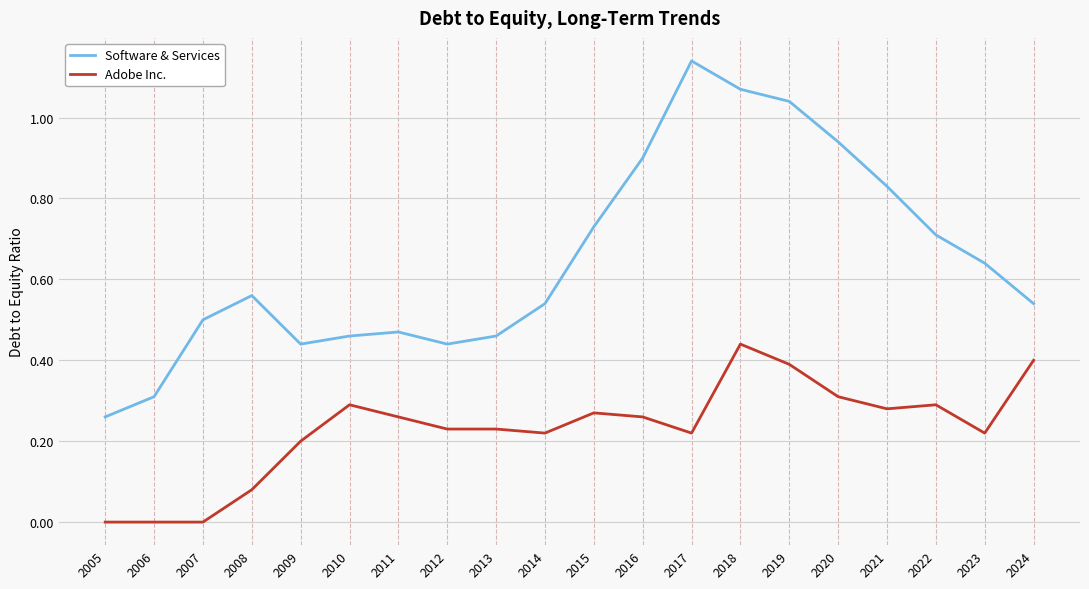

Is it true that Software & Services equals 0.8 at 2011?

False